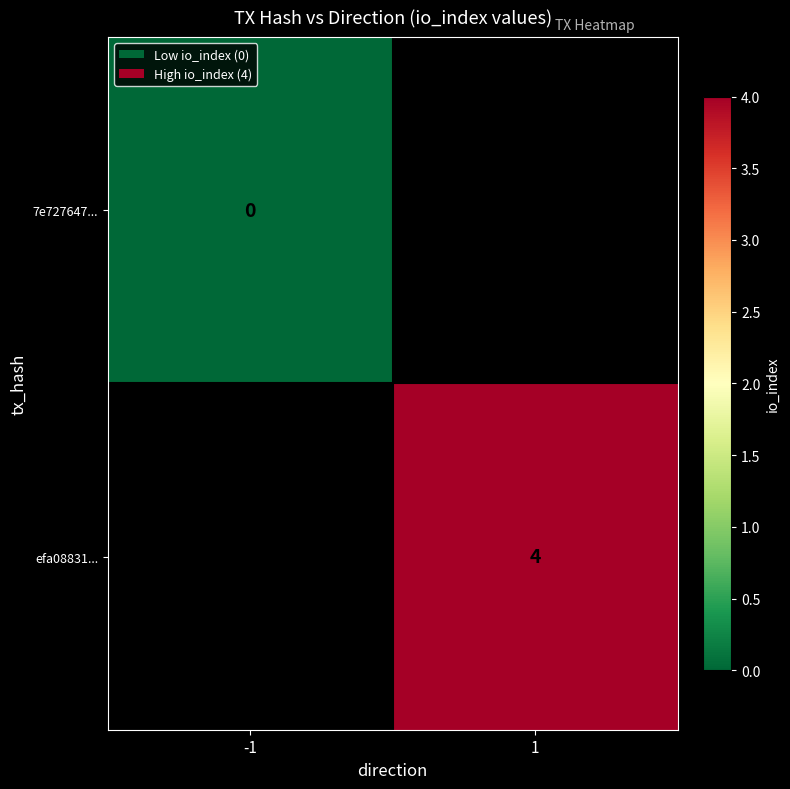

True or false: efa08831... has a value of 4 at 1.

True